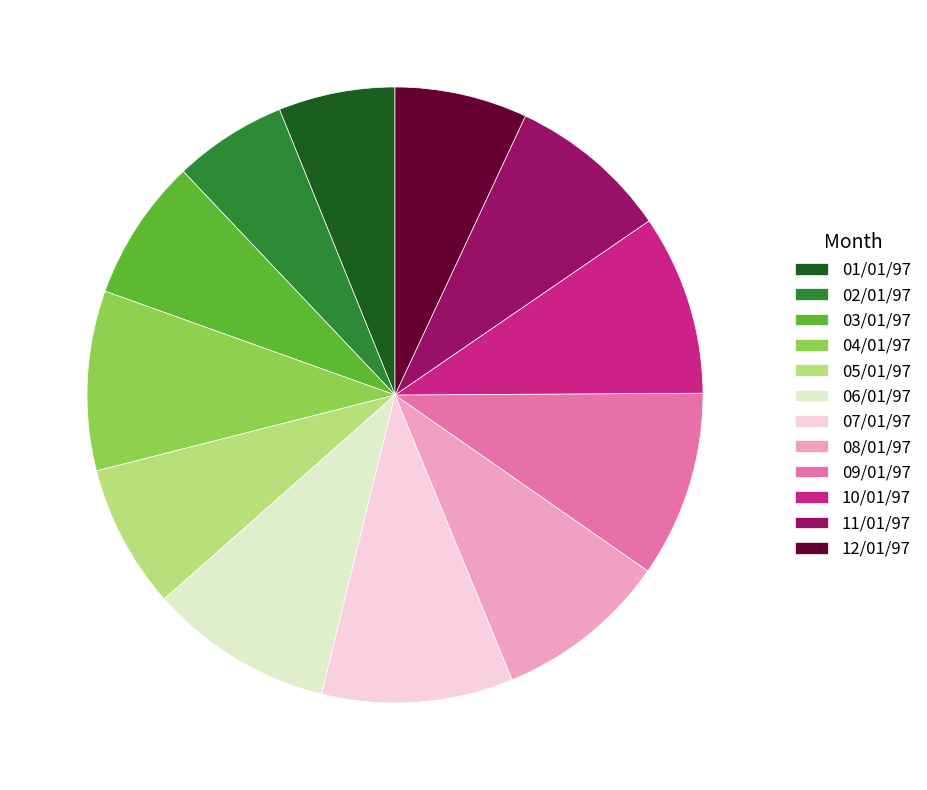

How many segments does this pie chart have?

12